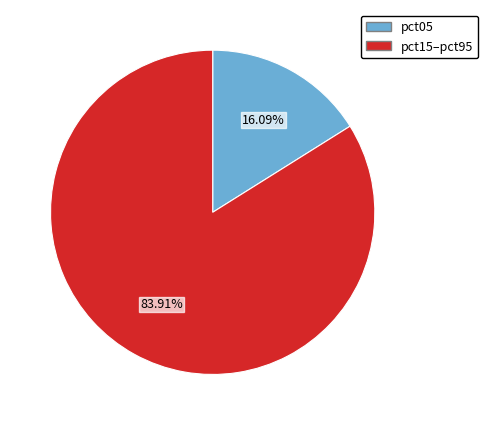

Count the number of slices in the pie.

2